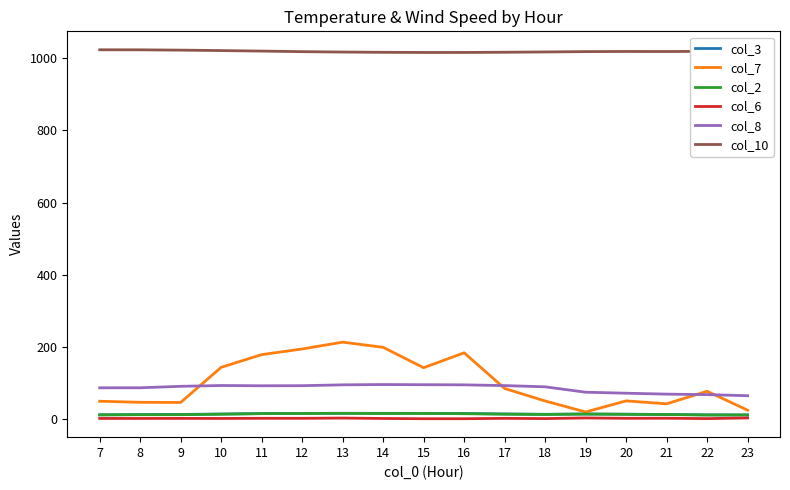

What is the average value of the col_8 series?

85.3